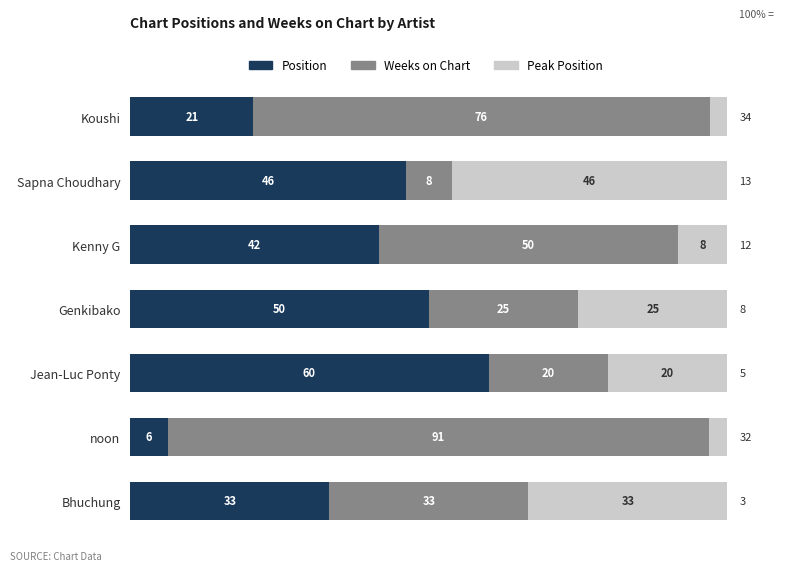

Rank the series by their maximum value, from lowest to highest.

Peak Position, Position, Weeks on Chart